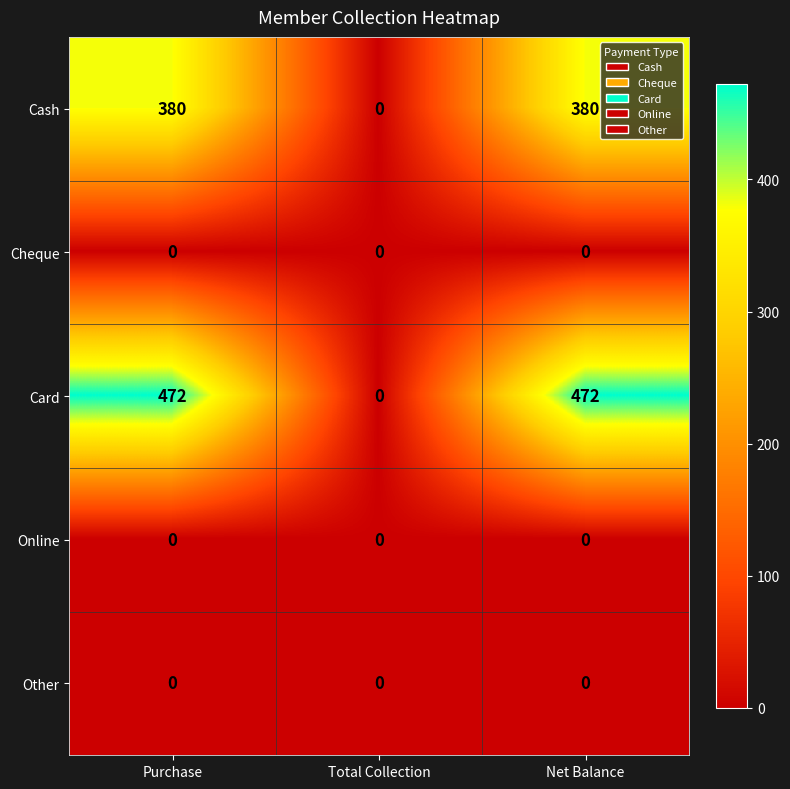

What is the total value across all series at Net Balance?

852